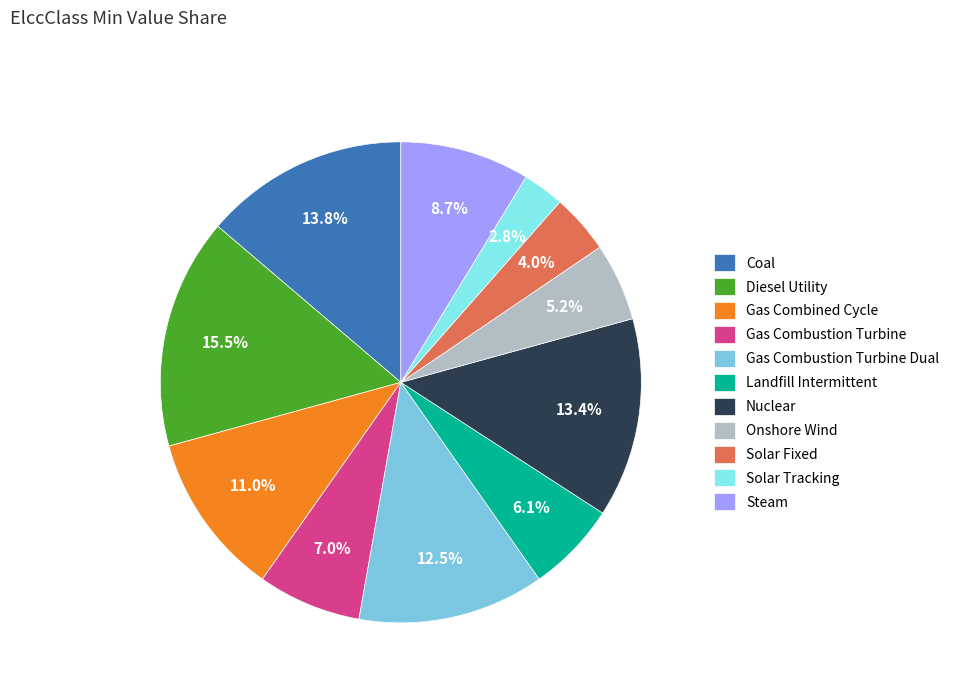

What is the total percentage of Gas Combustion Turbine and Steam?

15.7%